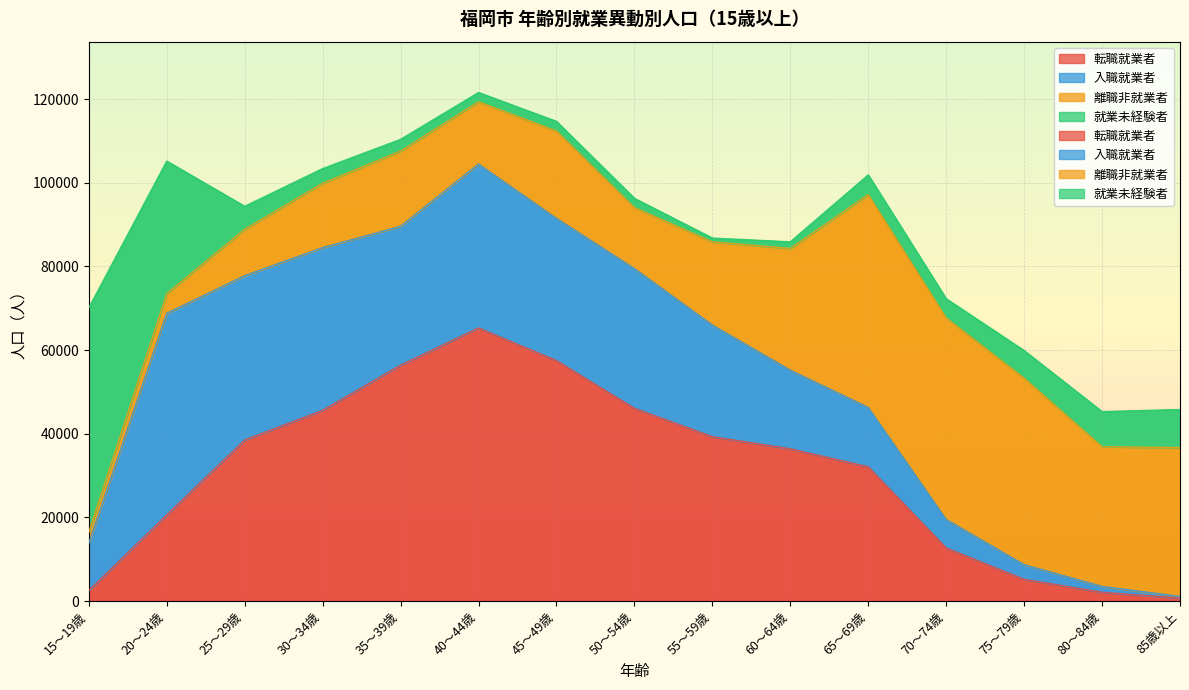

What are all the series names shown in the legend?

転職就業者, 入職就業者, 離職非就業者, 就業未経験者